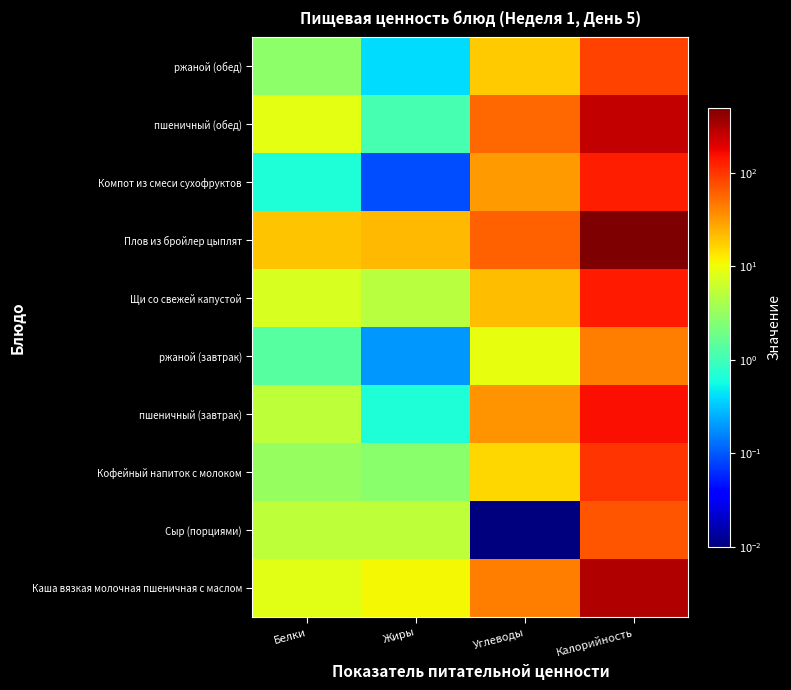

What is the greatest value displayed?

500.7